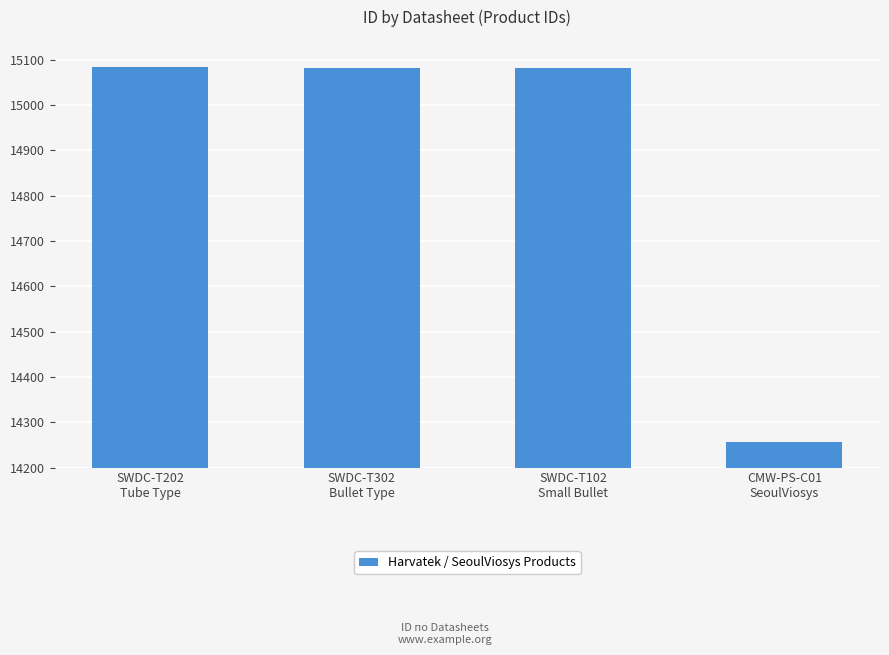

Which has a higher value, SWDC-T102
Small Bullet or CMW-PS-C01
SeoulViosys?

SWDC-T102
Small Bullet